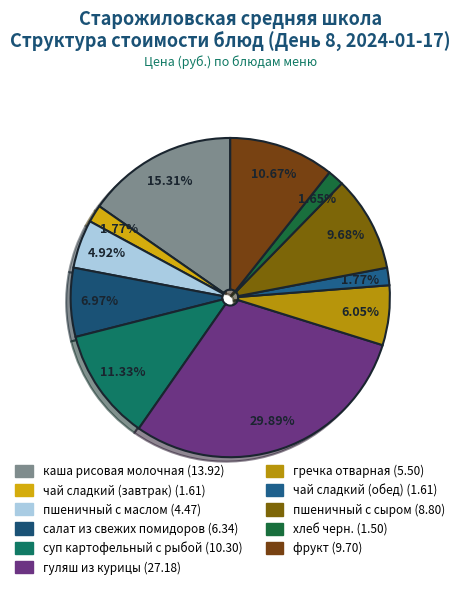

Count the number of slices in the pie.

11